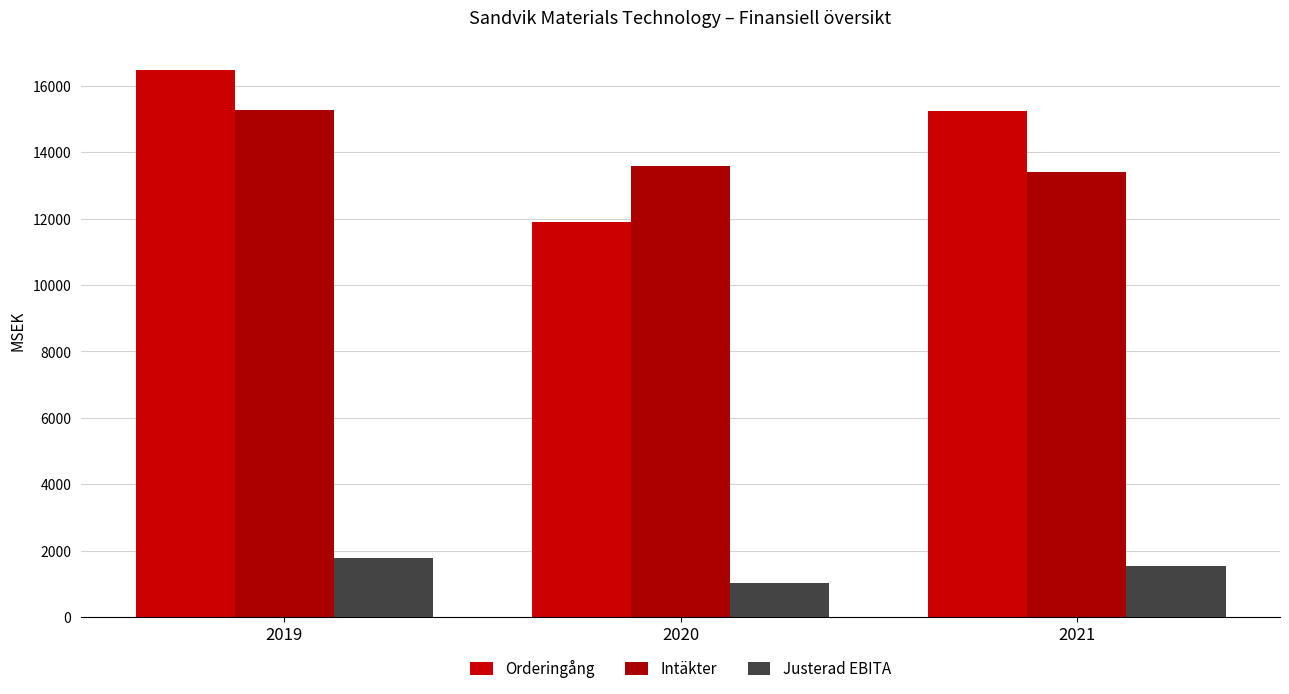

What is the difference between the maximum and second lowest values in the Intäkter series?

1681